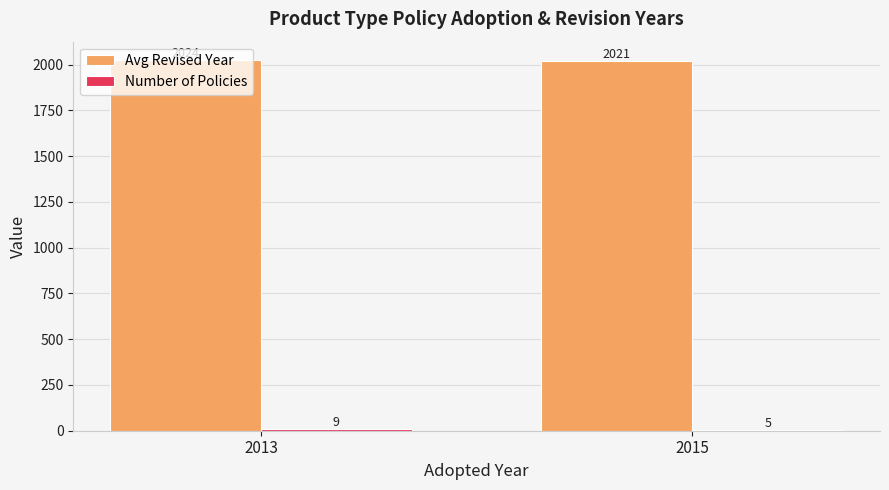

Which series has the largest total across all categories?

Avg Revised Year